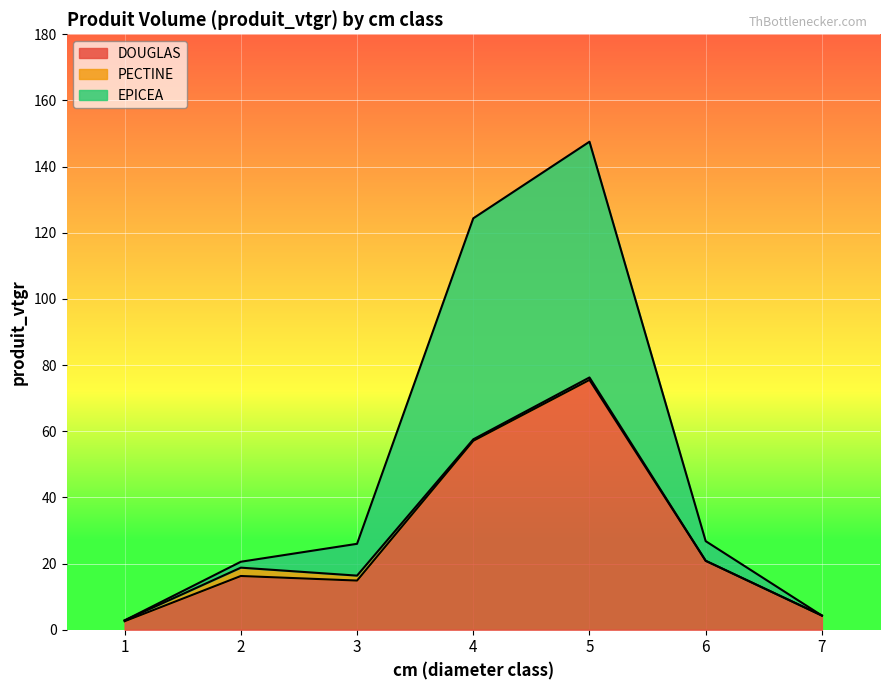

Where is DOUGLAS nearest to the value 39?

4